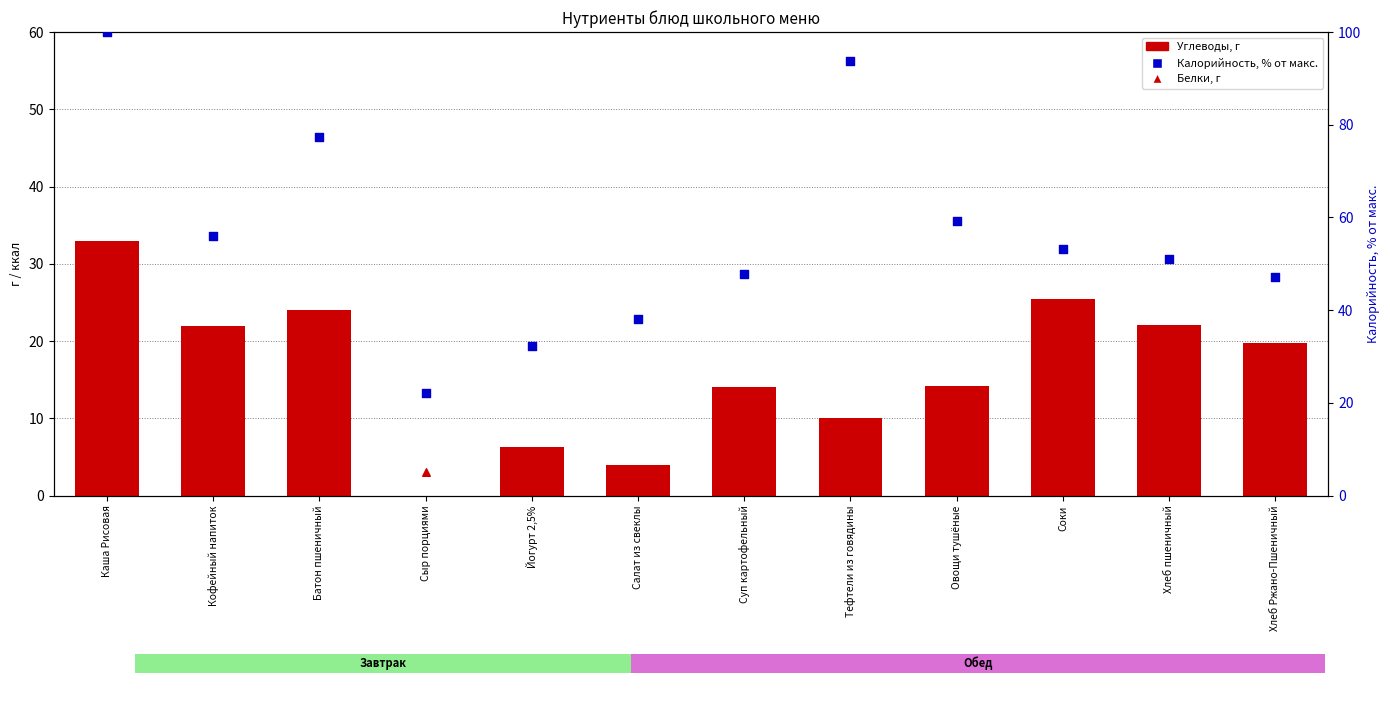

Which series reaches the minimum Y coordinate?

Углеводы